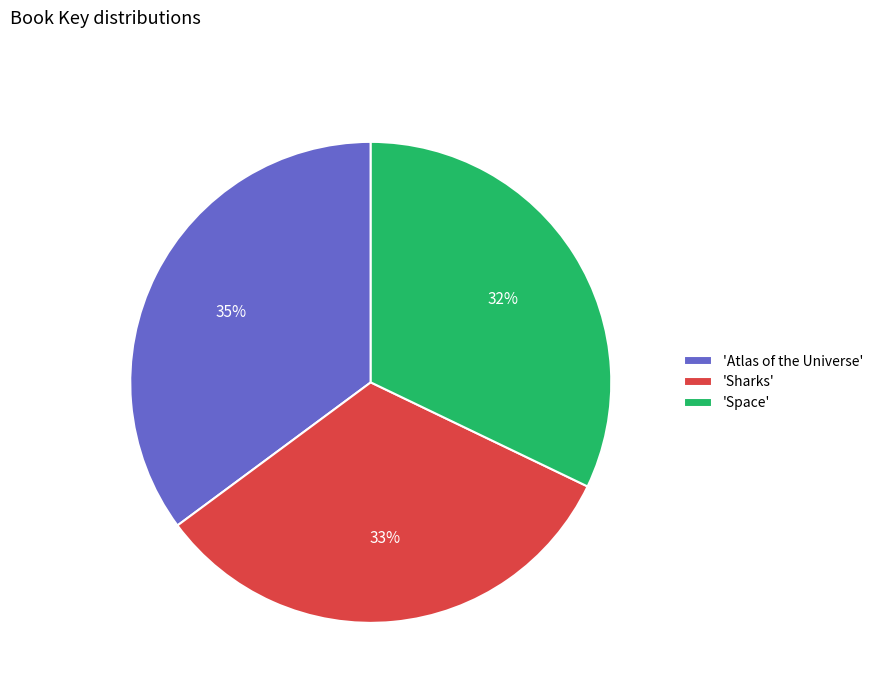

Approximately how many times larger is the value at 'Sharks' compared to 'Space'?

1.0